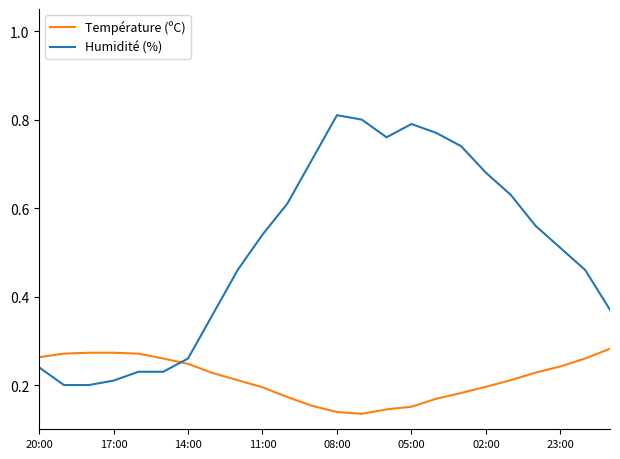

What are all the series names shown in the legend?

Température (ºC), Humidité (%)